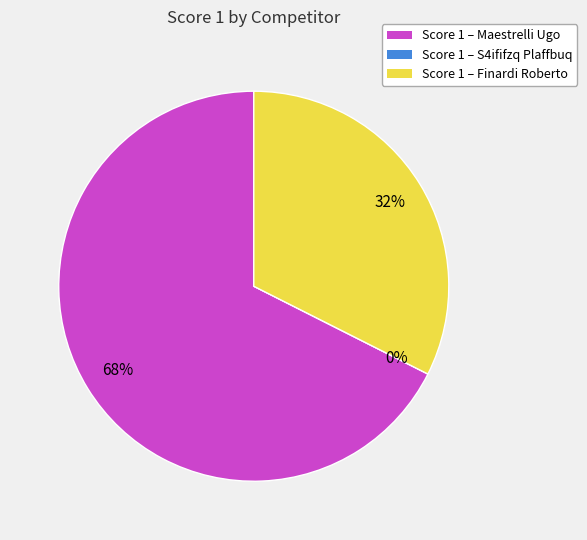

To the nearest percent, what is the difference between the largest and smallest slice percentages?

68%